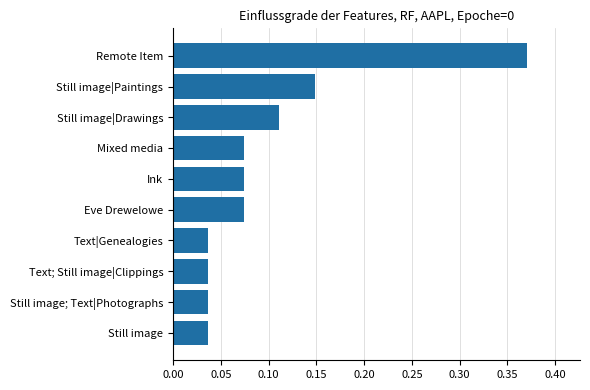

Is it true that the value at Remote Item is 0.6?

False